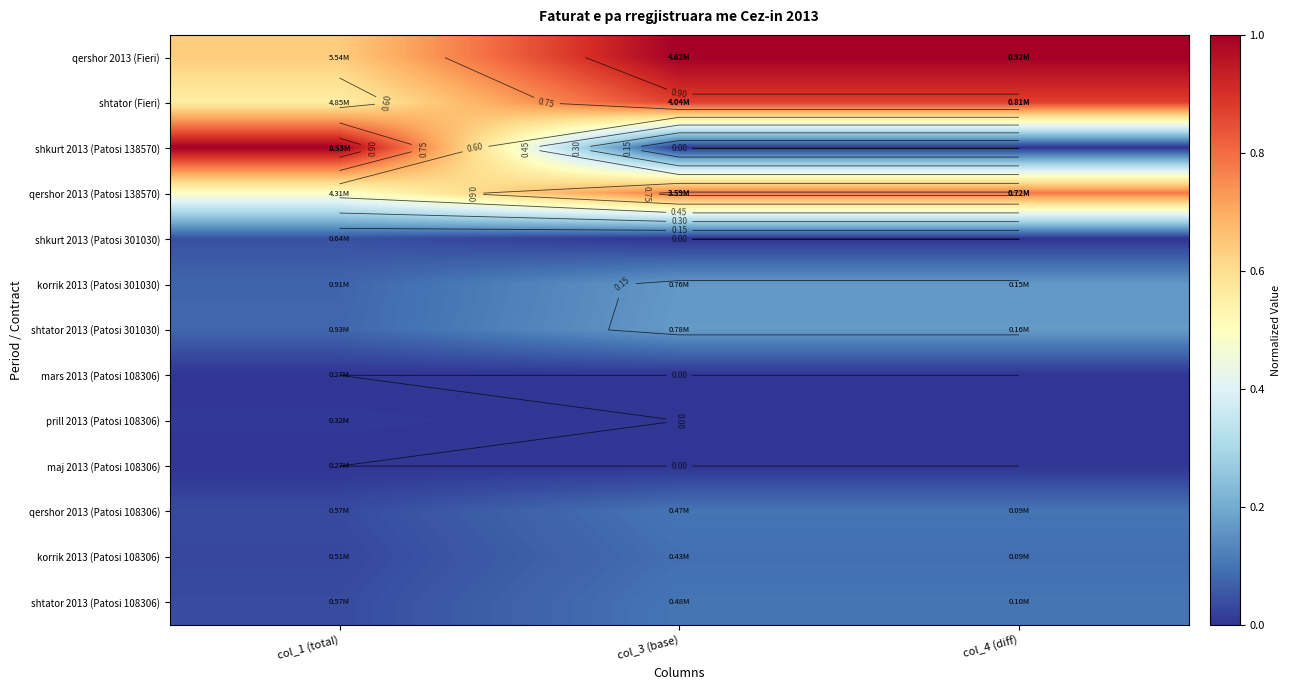

Which series has the largest range (max minus min)?

shkurt 2013 (Patosi 138570)